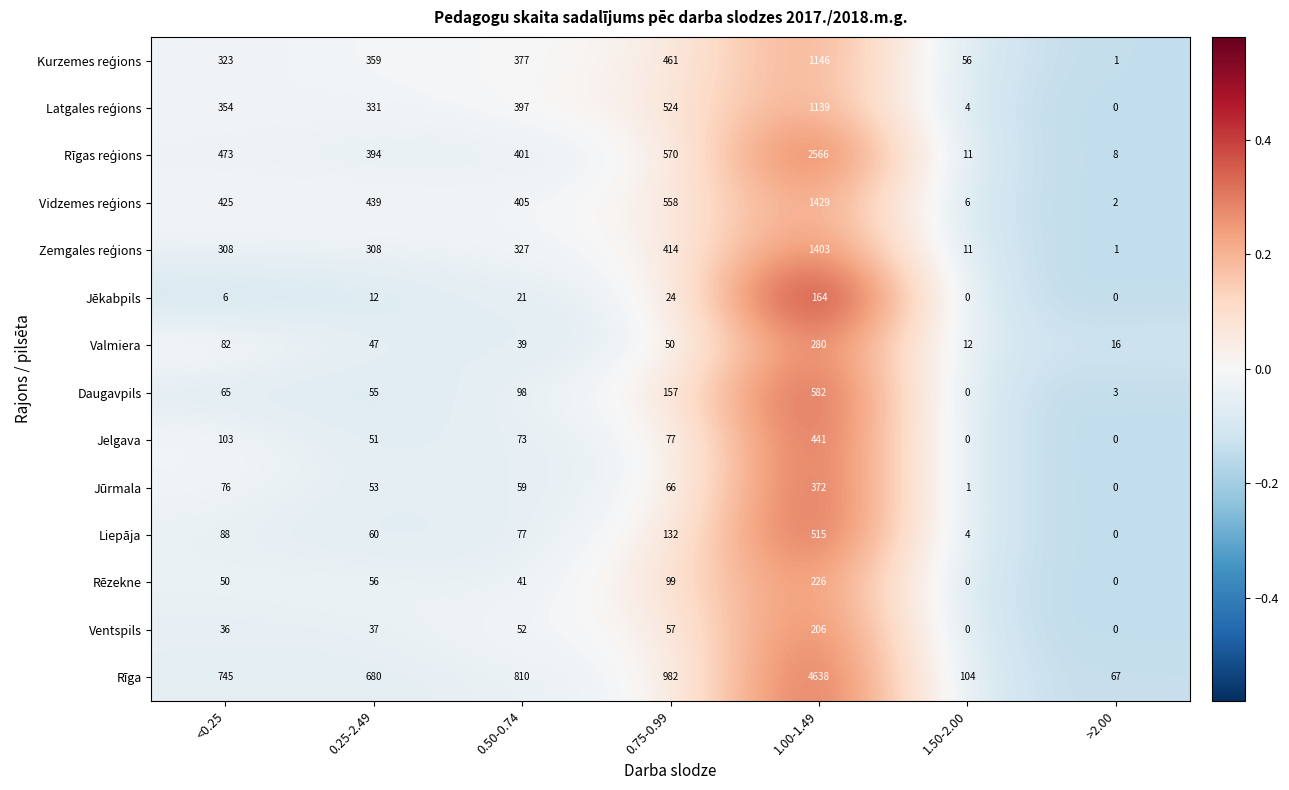

What is the difference between the second highest and second lowest values in the Daugavpils series?

154